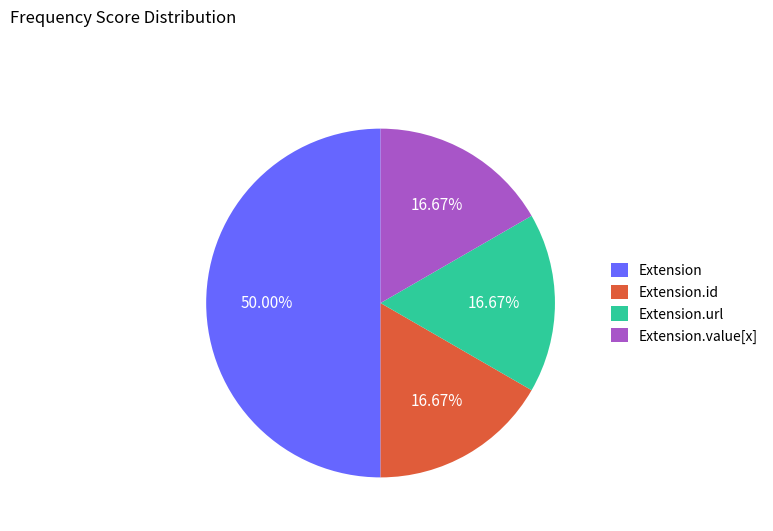

What percentage is NOT represented by Extension.value[x]?

83.3%